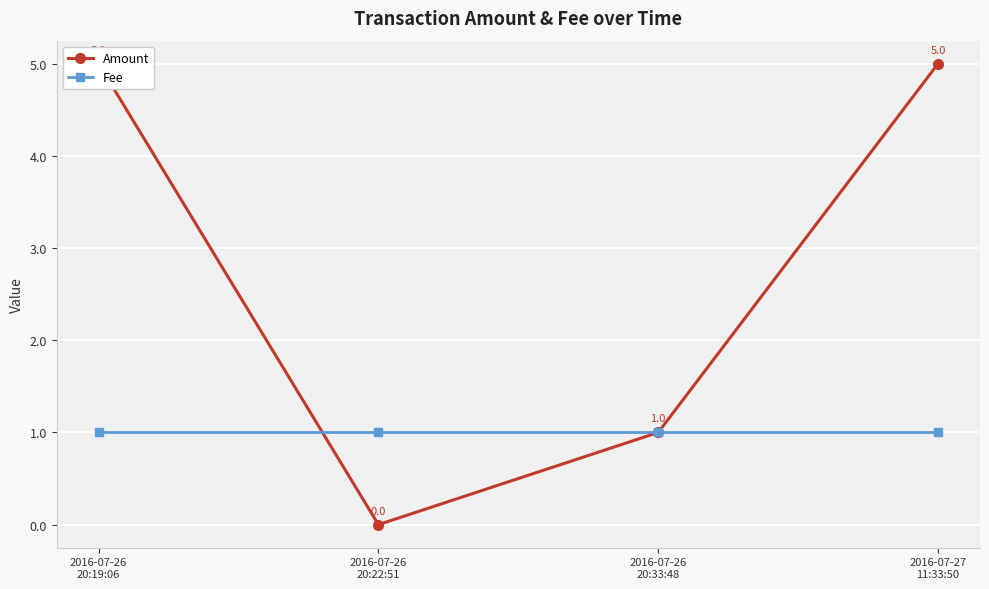

Which series has the largest range (max minus min)?

Amount